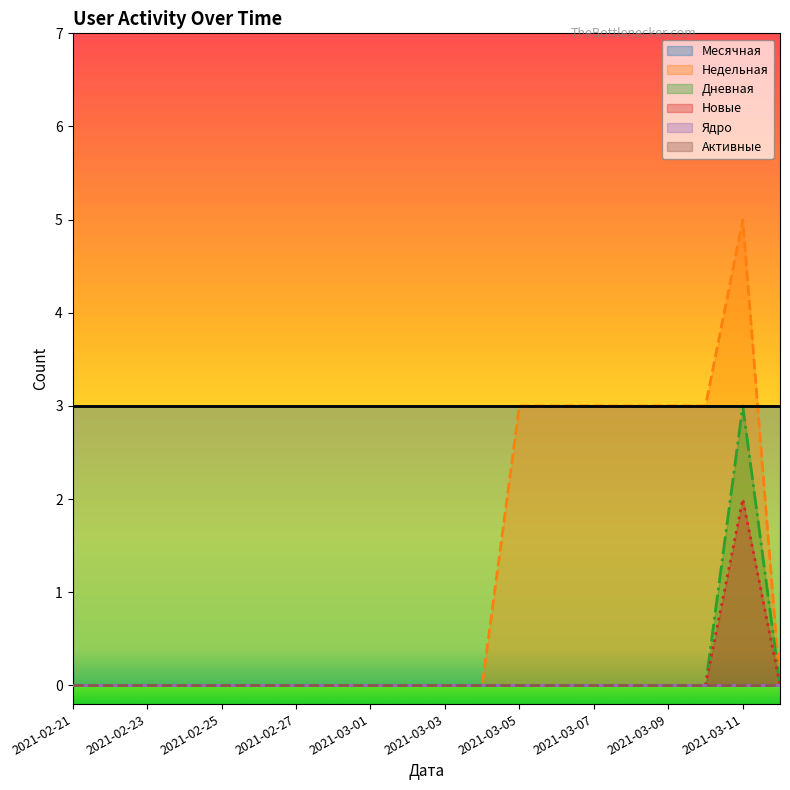

True or false: Недельная and Новые intersect in this chart.

False